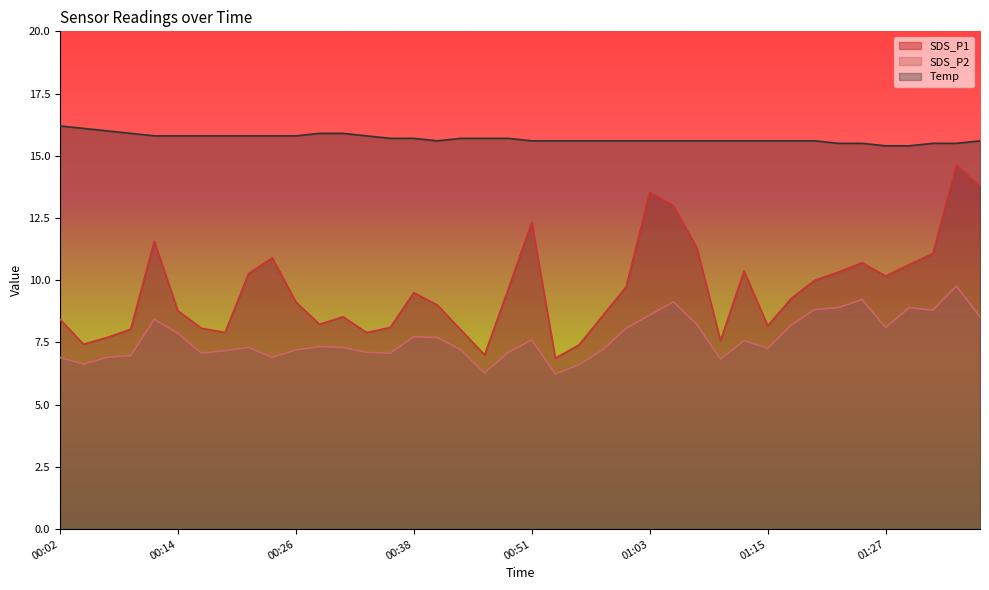

What is the difference between the second highest and second lowest values in the SDS_P2 series?

3.0